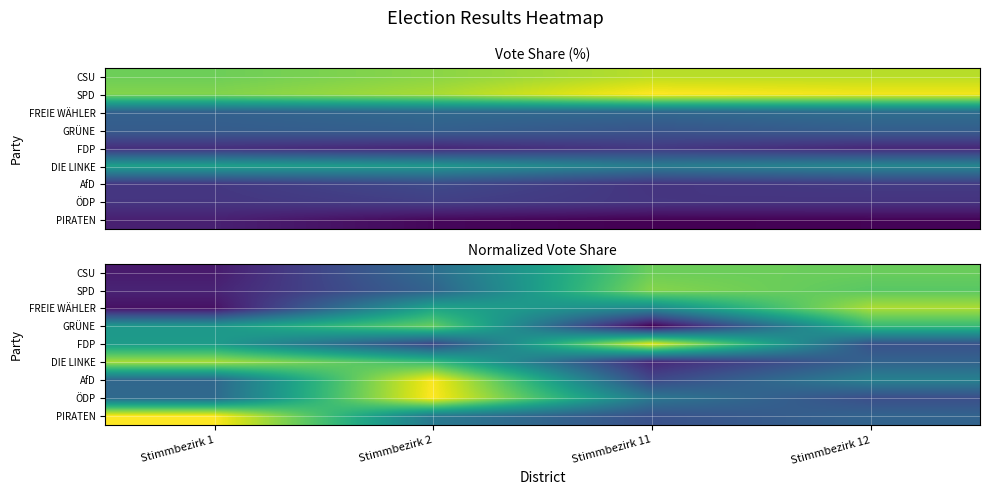

What is the total value across all series at Stimmbezirk 12?

0.6